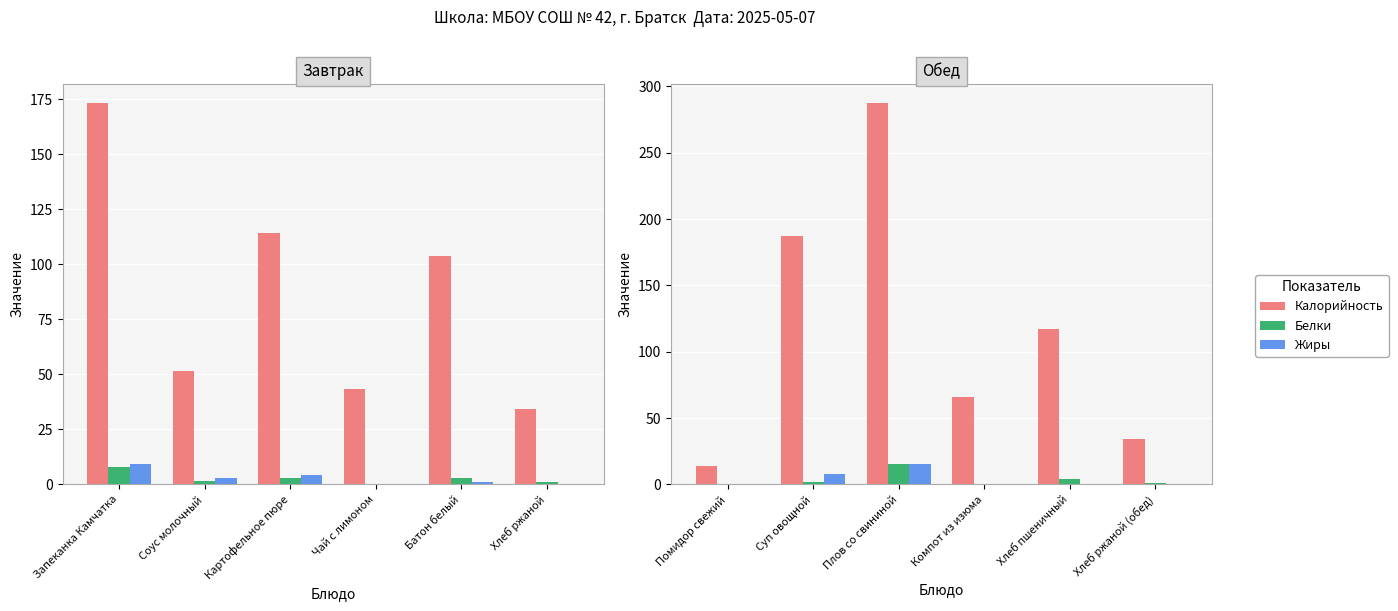

What is the difference between the second highest and second lowest values in the Жиры series?

8.0